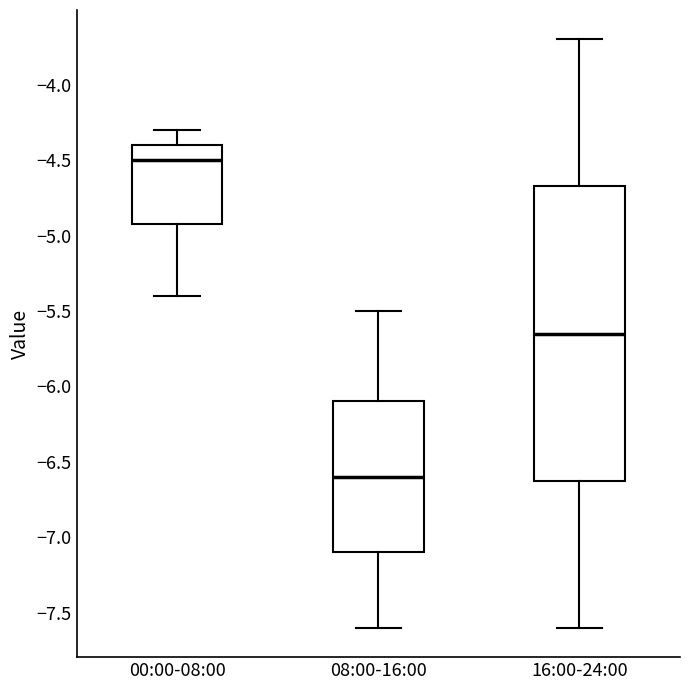

Reading left to right, transcribe this box plot: for each box, give where its median line is, the range the box spans, and where its two whiskers end, as read against the y-axis. The values are not printed on the chart, so give them approximately, as read against the axis.

00:00-08:00: median -4.50, box -4.90 to -4.40, whiskers -5.40 to -4.30
08:00-16:00: median -6.60, box -7.10 to -6.10, whiskers -7.60 to -5.50
16:00-24:00: median -5.65, box -6.60 to -4.65, whiskers -7.60 to -3.70